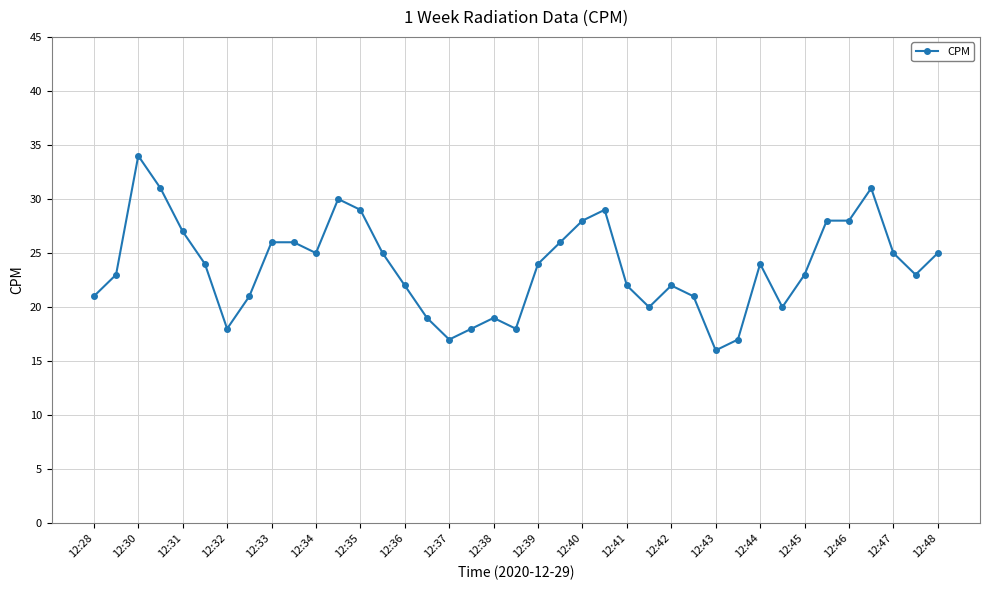

What is the sum of all values?

925